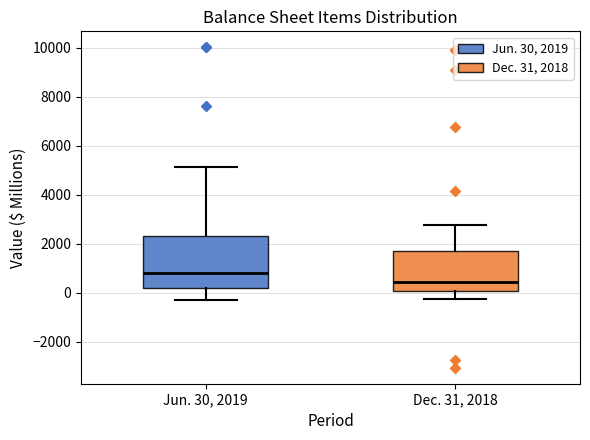

Which box is the tallest, from its lower edge to its upper edge?

Jun. 30, 2019